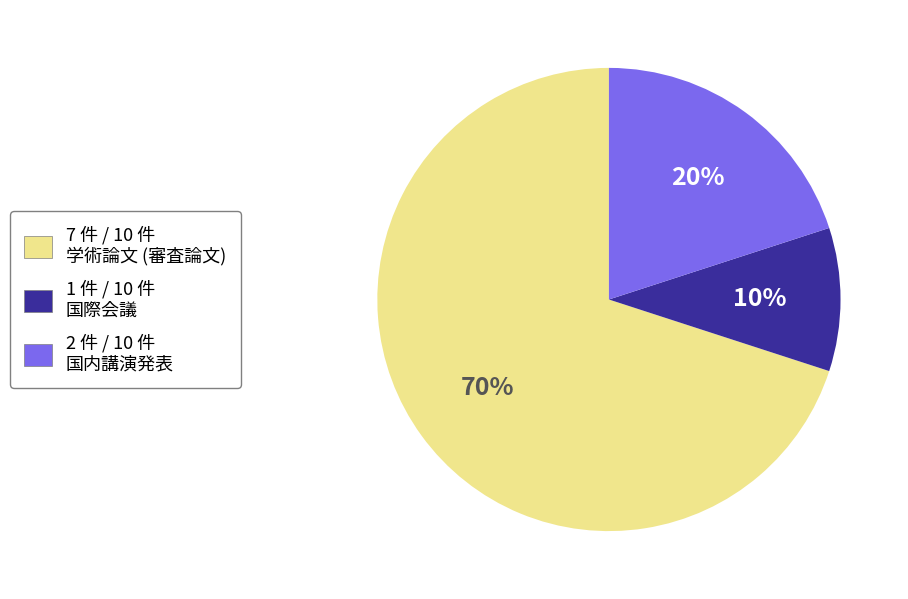

Is there any slice that represents more than half of the pie?

Yes